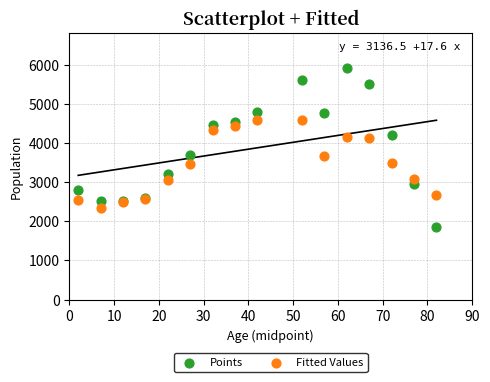

Which series reaches the maximum Y coordinate?

Points